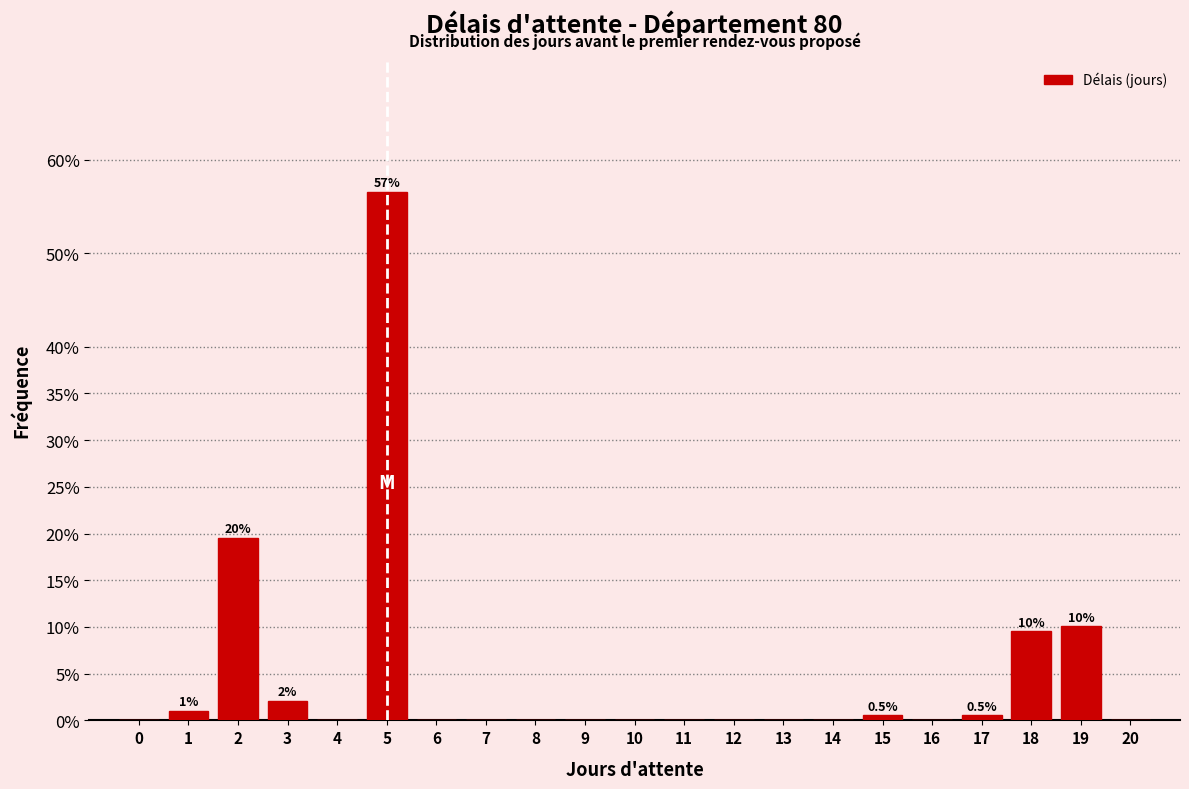

Reading left to right, list all the values displayed in this chart.

0=0.0	1=1.1	2=19.6	3=2.1	4=0.0	5=56.6	6=0.0	7=0.0	8=0.0	9=0.0	10=0.0	11=0.0	12=0.0	13=0.0	14=0.0	15=0.5	16=0.0	17=0.5	18=9.5	19=10.1	20=0.0